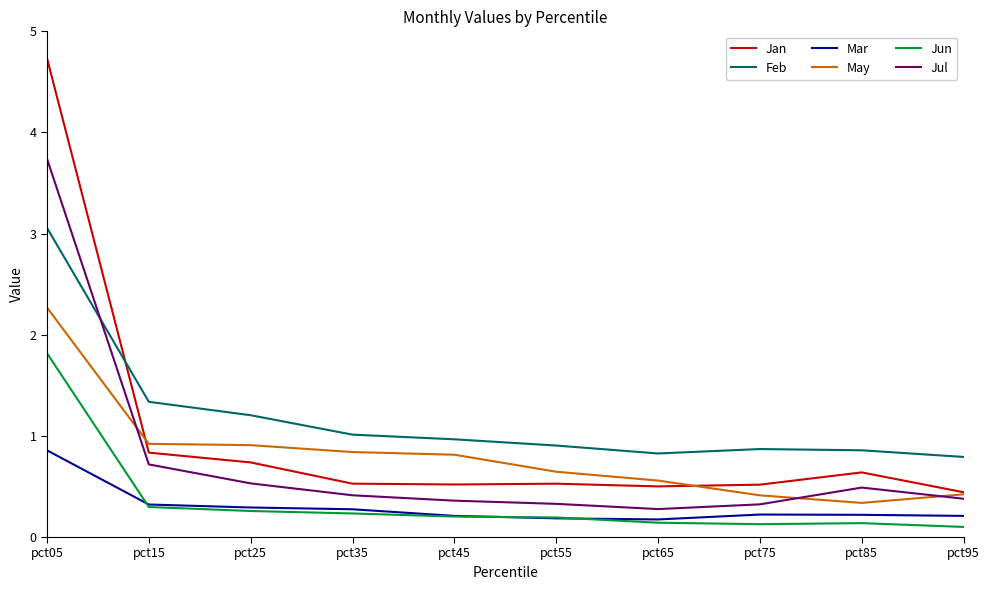

True or false: Feb and Jun cross at least once.

False